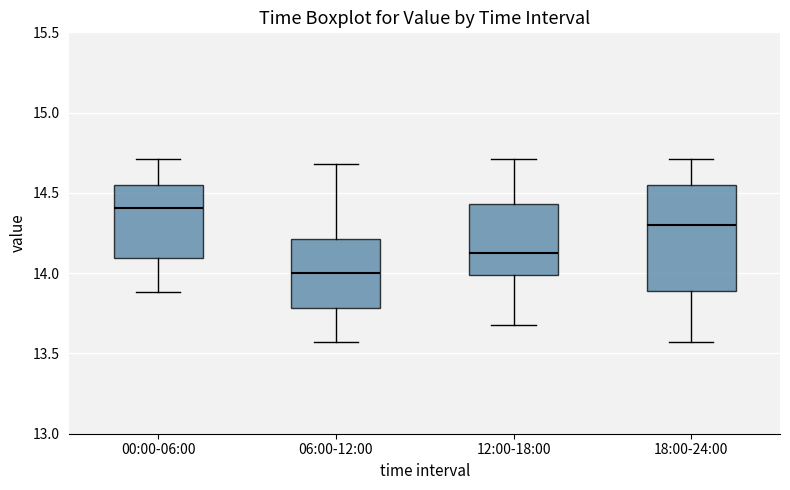

Where does the upper whisker of the box for 00:00-06:00 end on the y-axis? The values are not printed on the chart, so give them approximately, as read against the axis.

14.70